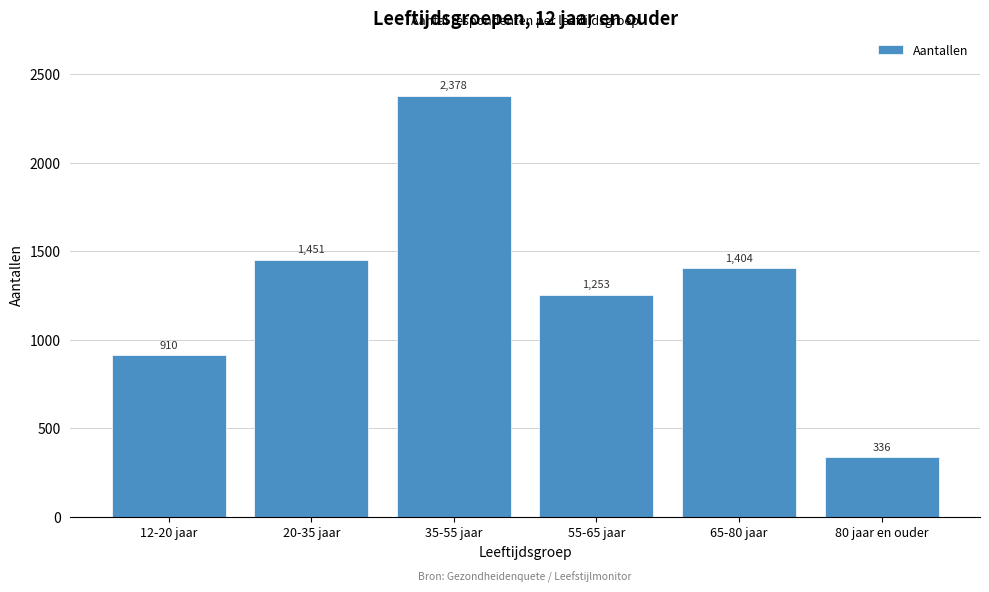

Reading left to right, transcribe all the data shown in this chart.

910	1451	2378	1253	1404	336